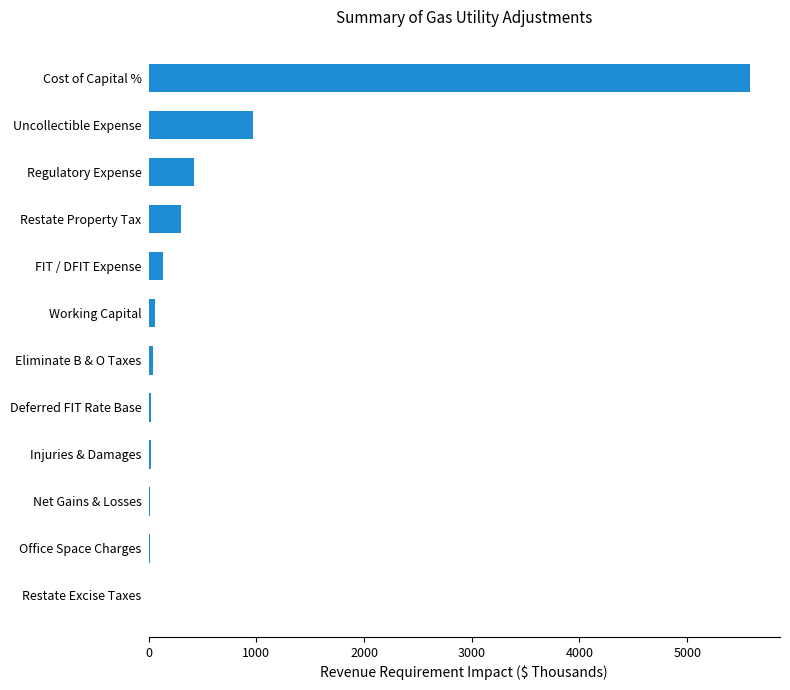

Which has a higher value, FIT / DFIT Expense or Office Space Charges?

FIT / DFIT Expense